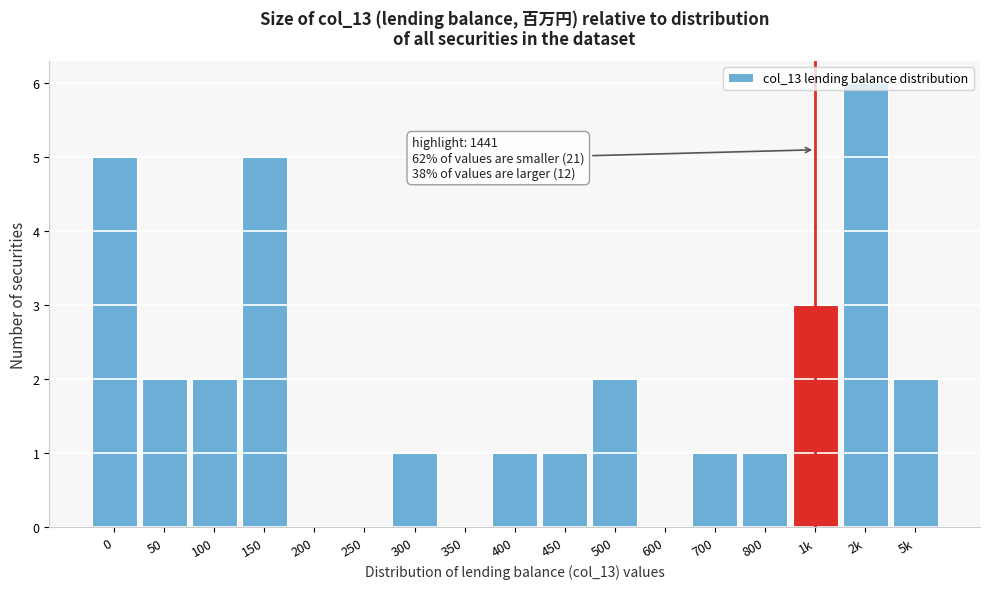

What is the change in value from 150 to 5k?

-3